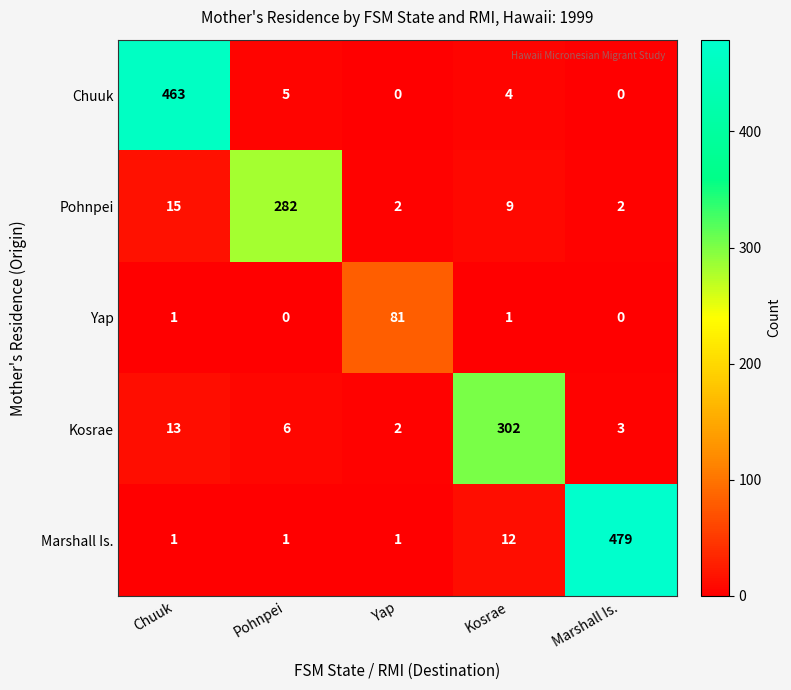

True or false: Kosrae has a value of 5 at Marshall Is..

False